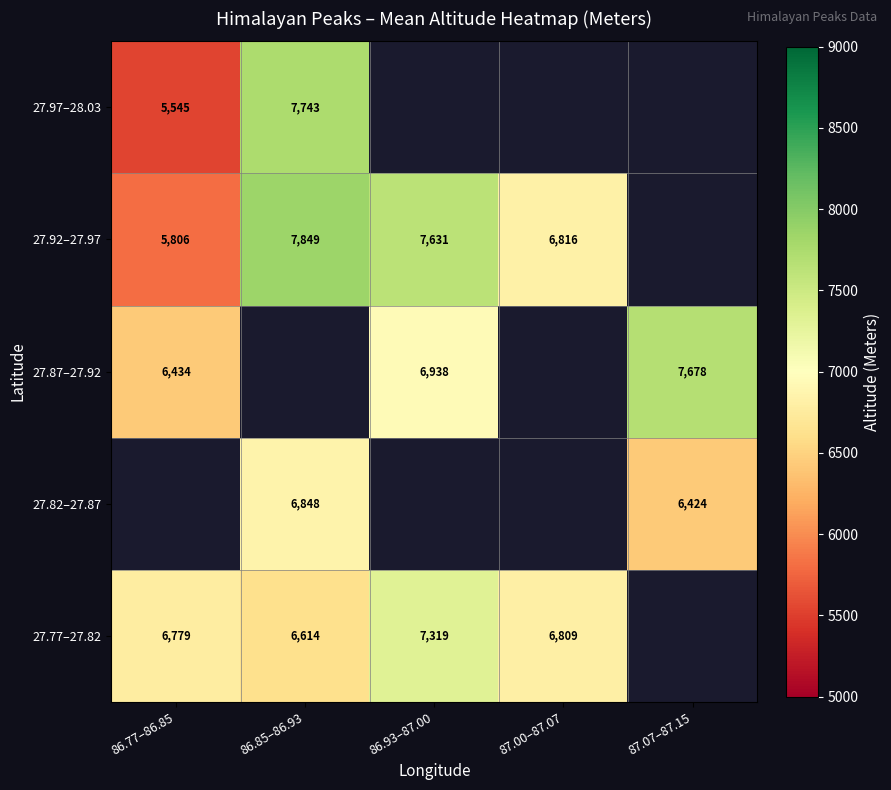

What is the spread (max minus min) of values at 86.85–86.93?

1234.5